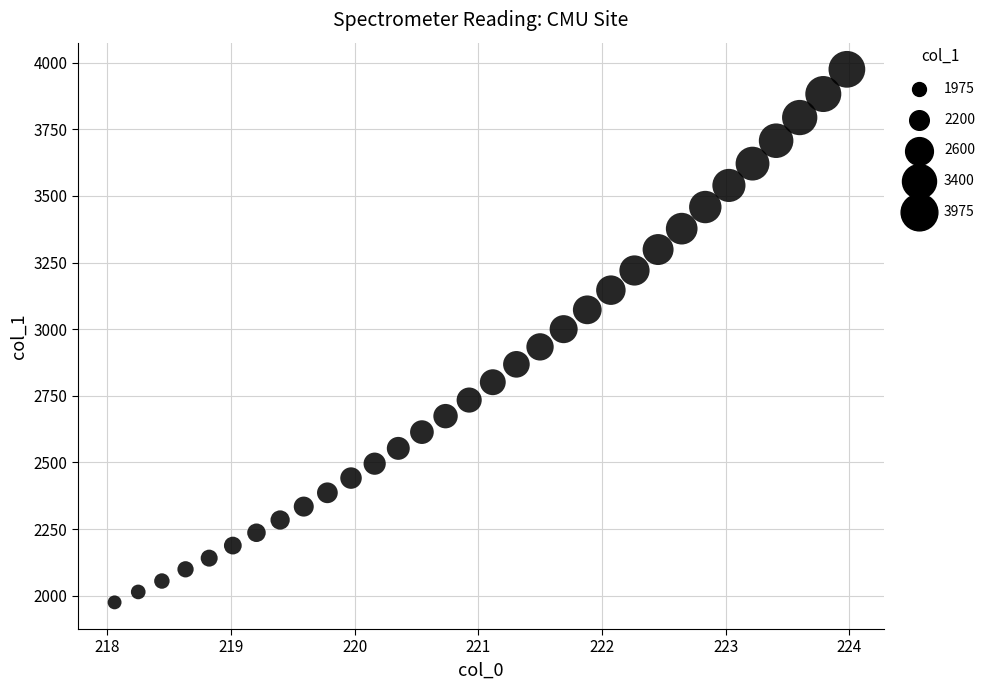

What is the range of X values (max minus min)?

5.9